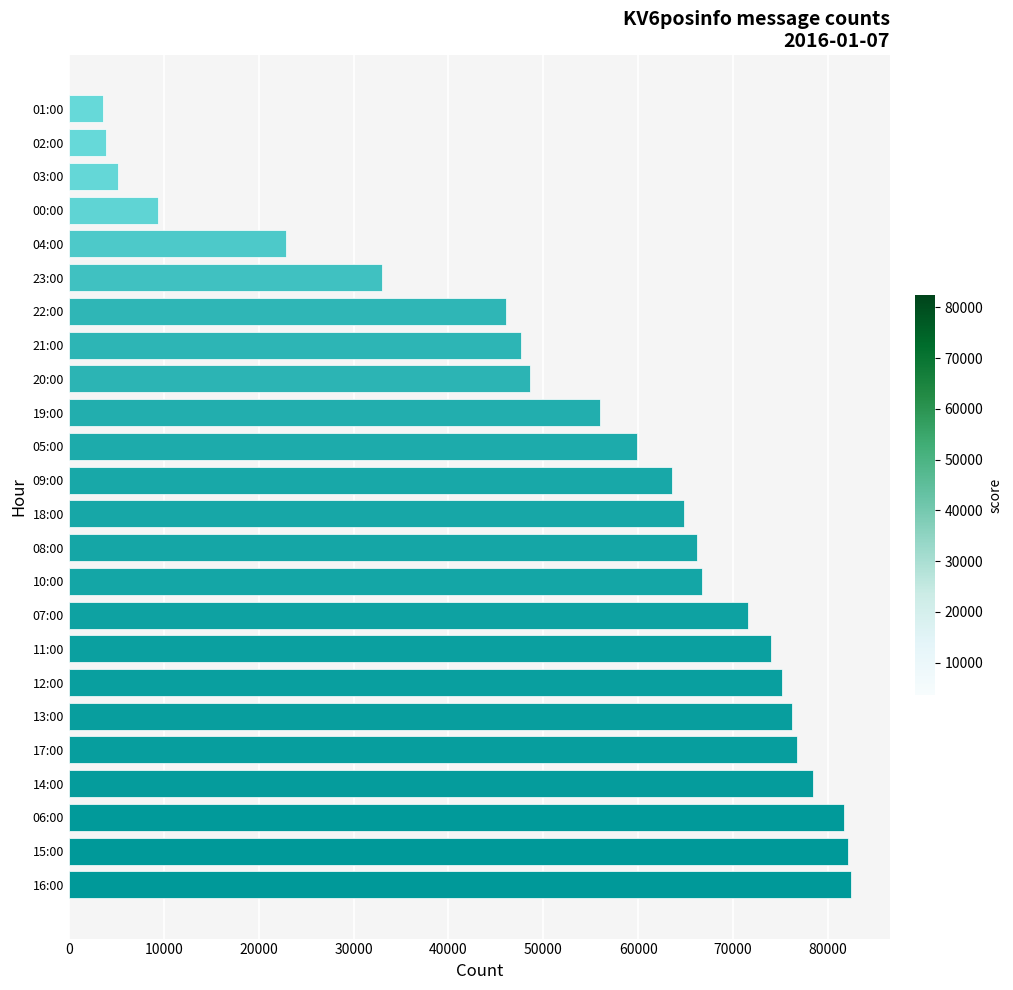

What is the difference between the second highest and minimum values?

78430